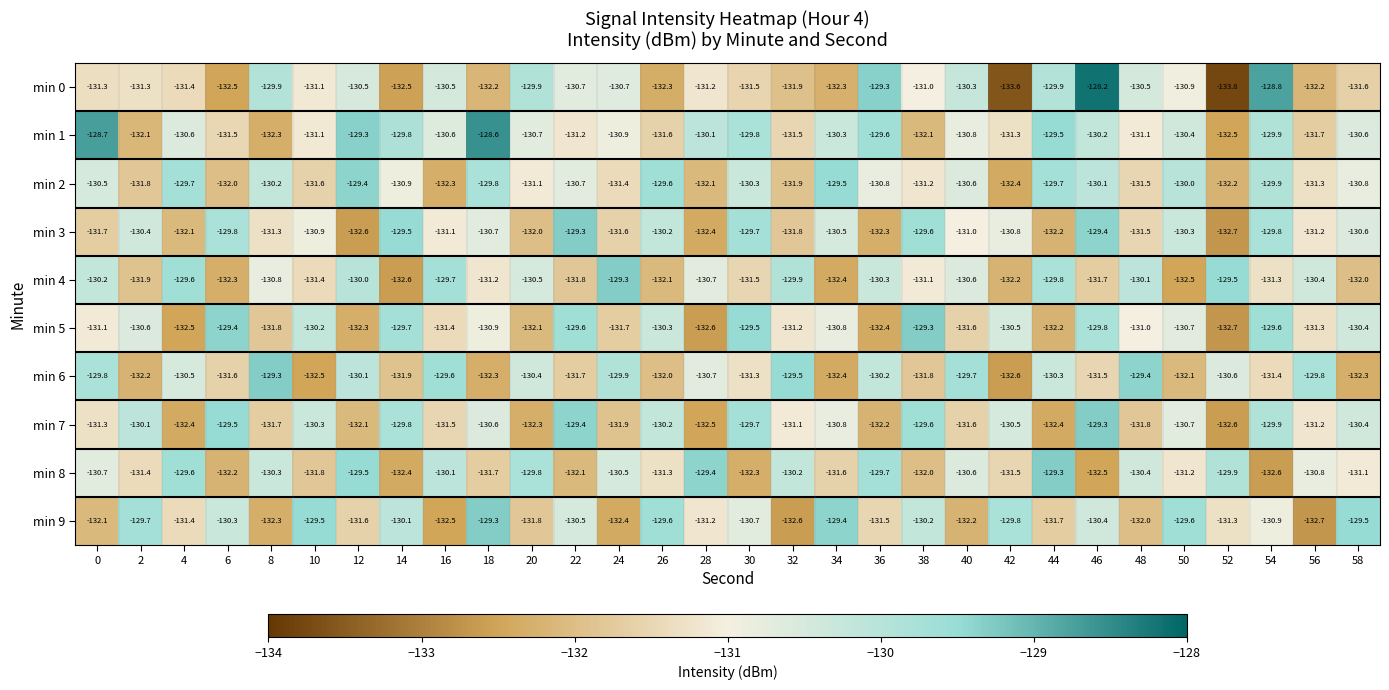

What is the sum of all min 9 values?

-3928.8